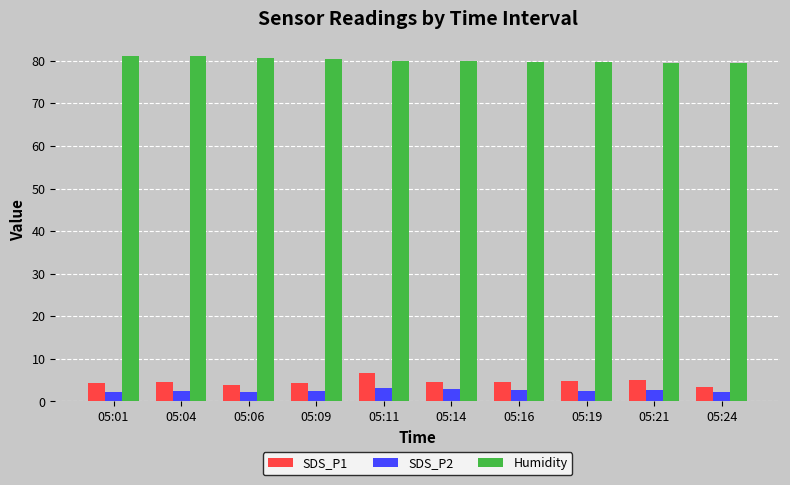

What is the sum of the SDS_P2 values at 05:09 and 05:04?

4.9